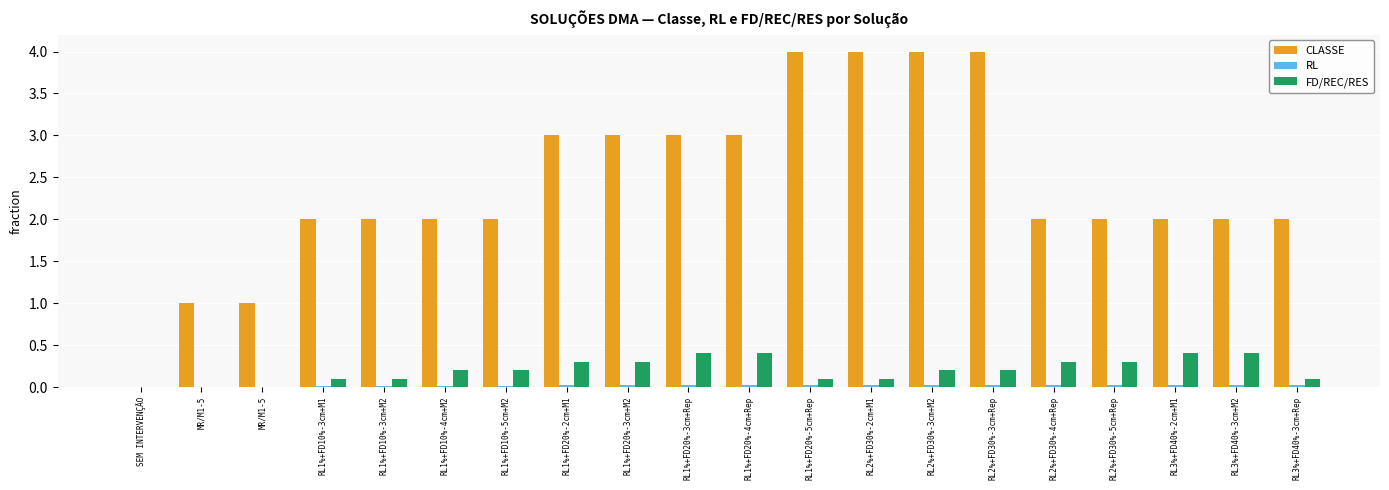

Count the number of categories in the chart.

20